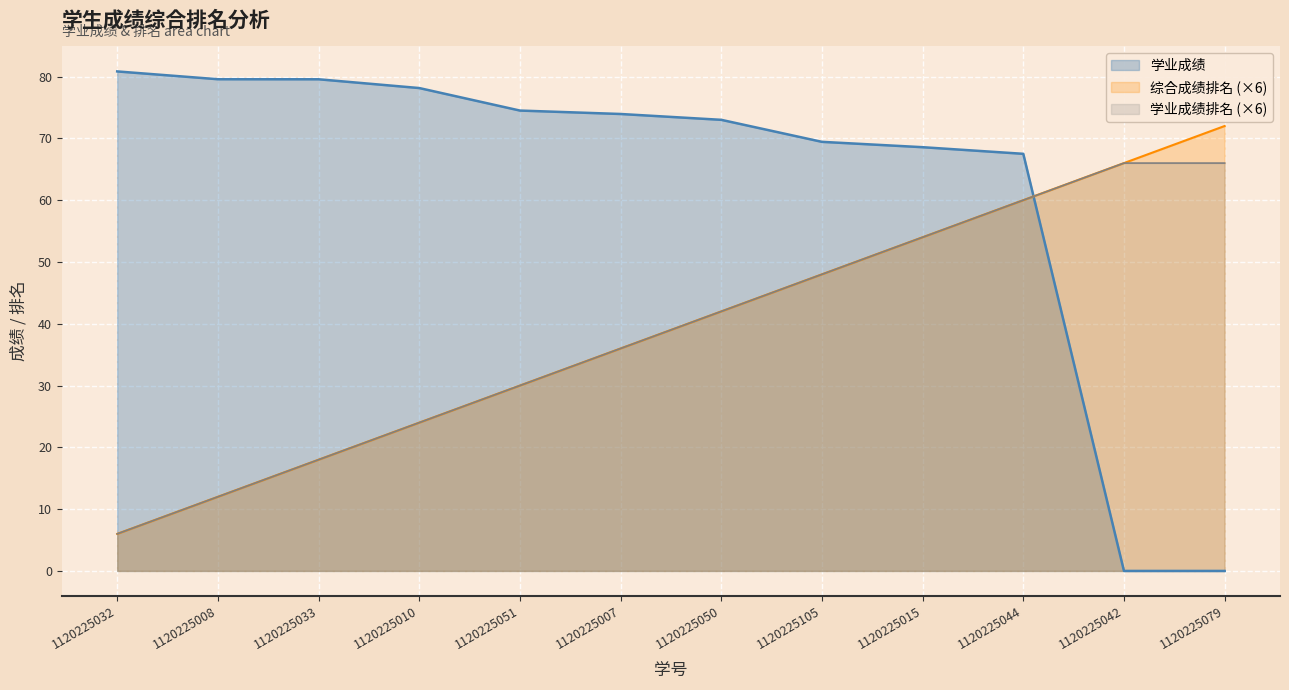

Which series has the widest spread of values?

学业成绩